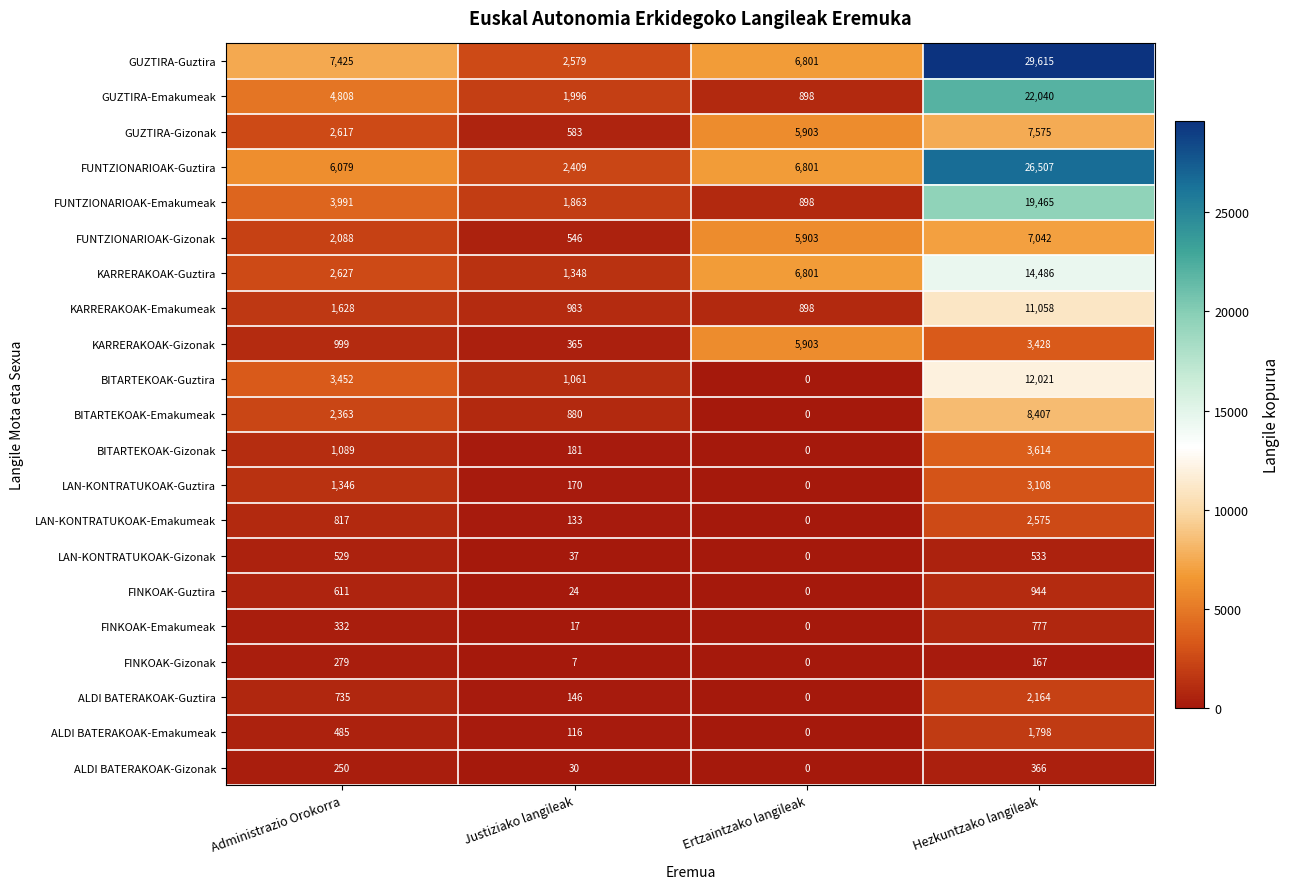

Rank the series by their maximum value, from highest to lowest.

GUZTIRA-Guztira, FUNTZIONARIOAK-Guztira, GUZTIRA-Emakumeak, FUNTZIONARIOAK-Emakumeak, KARRERAKOAK-Guztira, BITARTEKOAK-Guztira, KARRERAKOAK-Emakumeak, BITARTEKOAK-Emakumeak, GUZTIRA-Gizonak, FUNTZIONARIOAK-Gizonak, KARRERAKOAK-Gizonak, BITARTEKOAK-Gizonak, LAN-KONTRATUKOAK-Guztira, LAN-KONTRATUKOAK-Emakumeak, ALDI BATERAKOAK-Guztira, ALDI BATERAKOAK-Emakumeak, FINKOAK-Guztira, FINKOAK-Emakumeak, LAN-KONTRATUKOAK-Gizonak, ALDI BATERAKOAK-Gizonak, FINKOAK-Gizonak